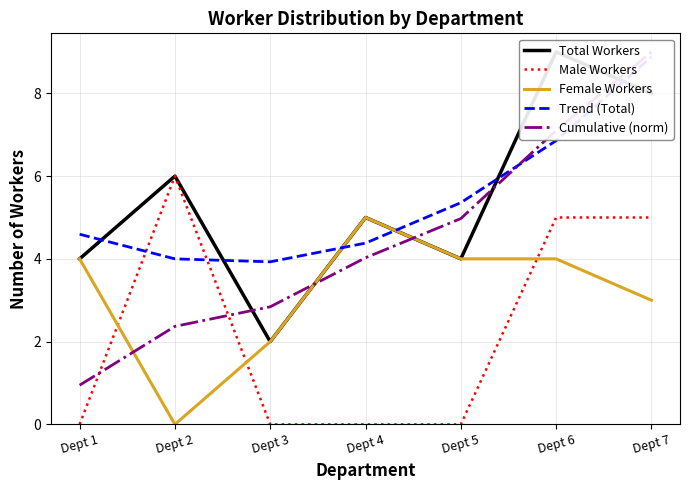

Reading left to right, transcribe all the data shown in this chart.

Total Workers: Dept 1=4.0	Dept 2=6.0	Dept 3=2.0	Dept 4=5.0	Dept 5=4.0	Dept 6=9.0	Dept 7=8.0
Male Workers: Dept 1=0.0	Dept 2=6.0	Dept 3=0.0	Dept 4=0.0	Dept 5=0.0	Dept 6=5.0	Dept 7=5.0
Female Workers: Dept 1=4.0	Dept 2=0.0	Dept 3=2.0	Dept 4=5.0	Dept 5=4.0	Dept 6=4.0	Dept 7=3.0
Trend (Total): Dept 1=4.6	Dept 2=4.0	Dept 3=3.9	Dept 4=4.4	Dept 5=5.4	Dept 6=6.9	Dept 7=8.9
Cumulative (norm): Dept 1=0.9	Dept 2=2.4	Dept 3=2.8	Dept 4=4.0	Dept 5=5.0	Dept 6=7.1	Dept 7=9.0